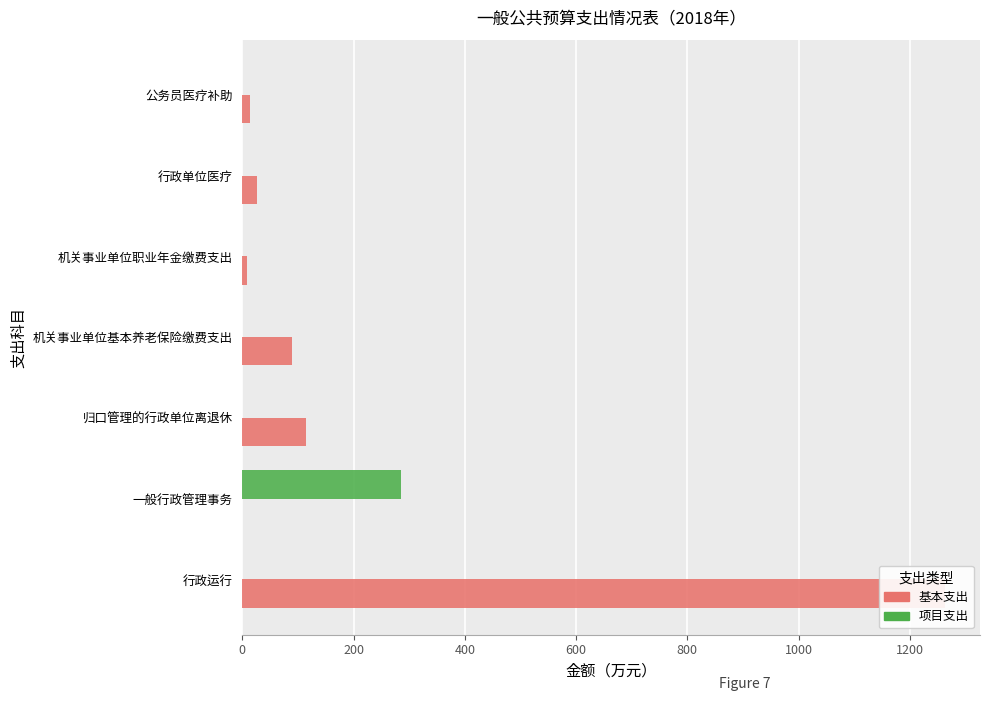

Reading left to right, transcribe all the data shown in this chart.

基本支出: 1263.0	0.0	114.7	90.0	7.8	26.9	13.5
项目支出: 0.0	285.7	0.0	0.0	0.0	0.0	0.0